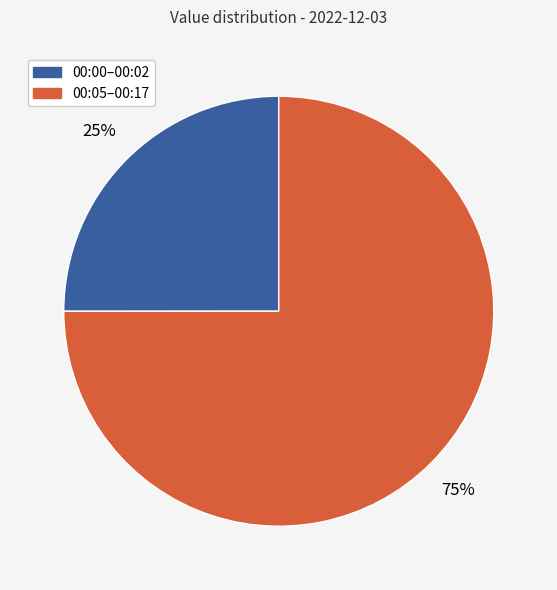

To the nearest percent, what is the average slice percentage?

50%